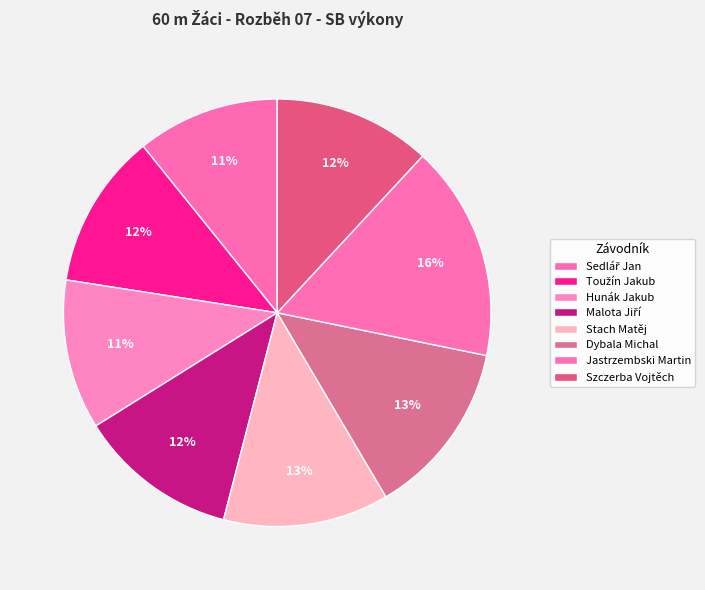

To the nearest percent, what percentage of the pie is Toužín Jakub?

12%